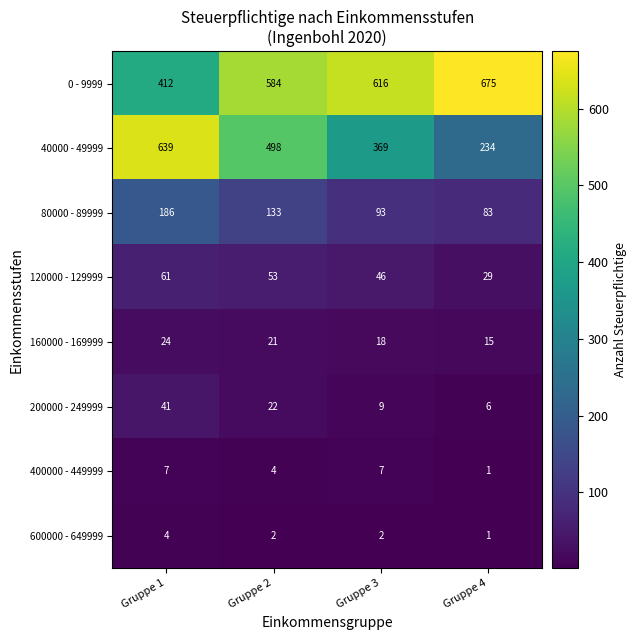

How many 40000 - 49999 values are between 369 and 639?

3